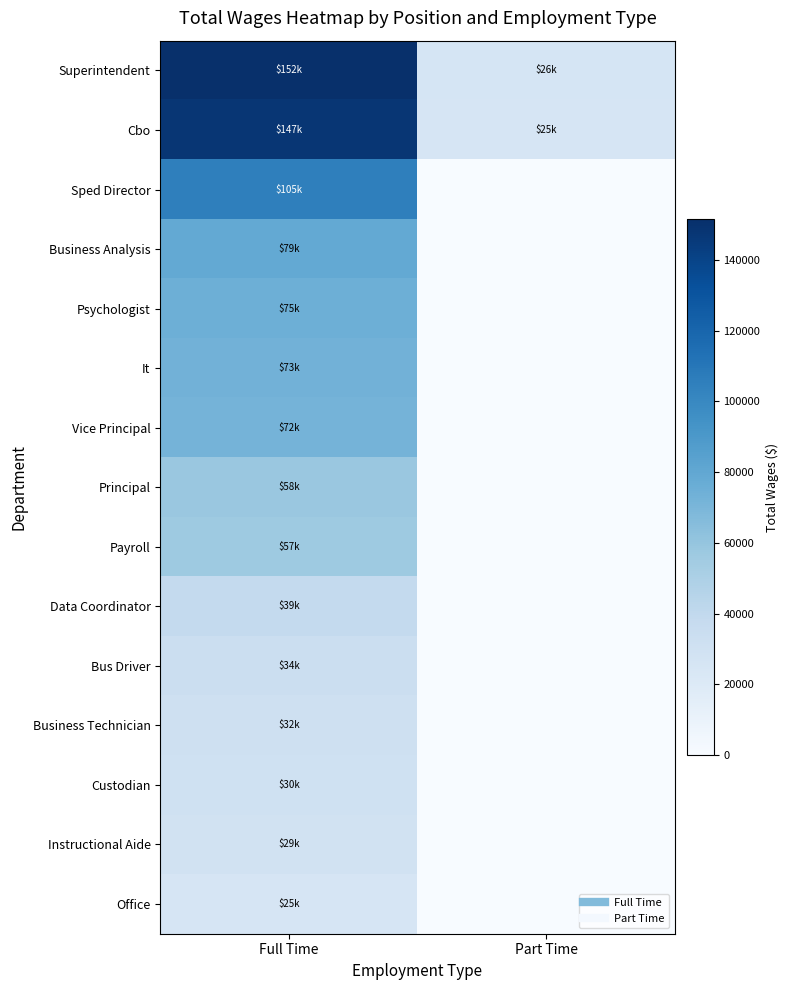

Which series has the largest total across all categories?

Superintendent